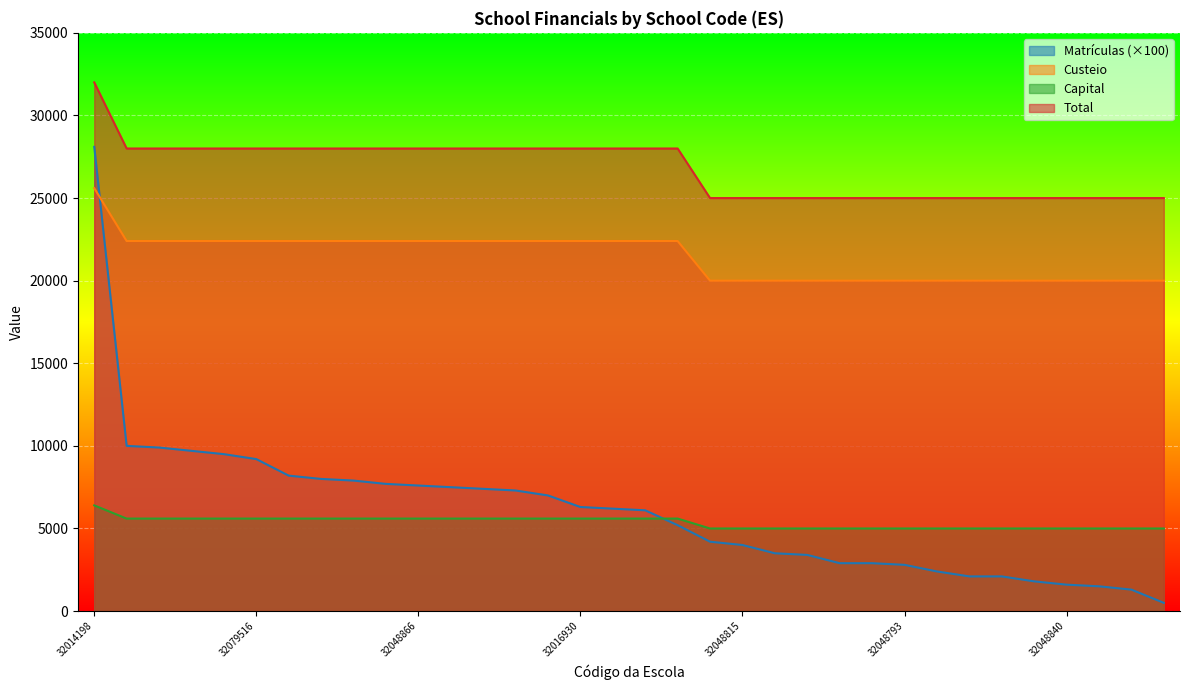

Which series has the largest total across all categories?

Total